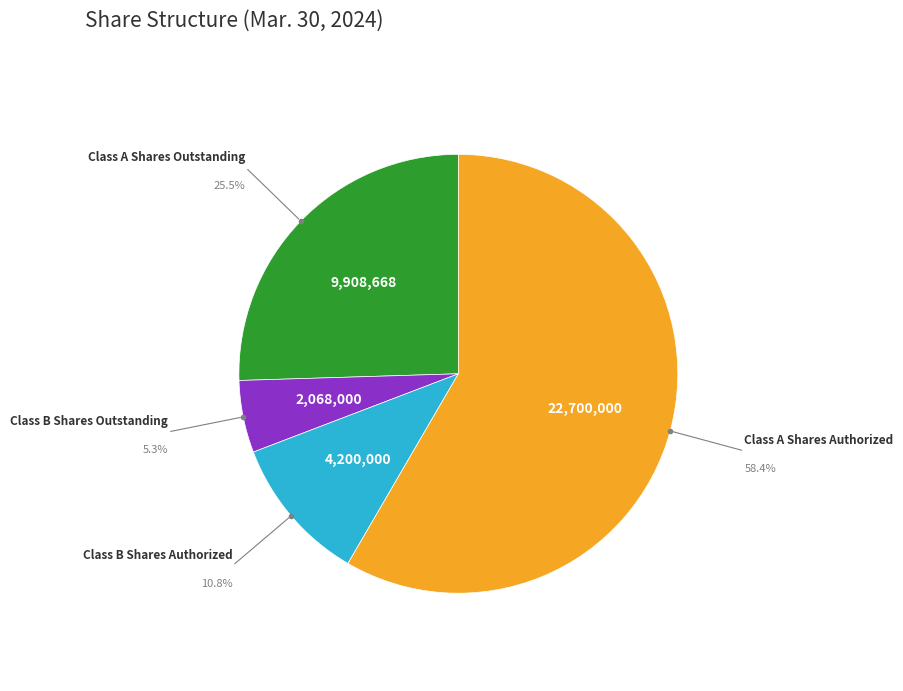

How many segments does this pie chart have?

4